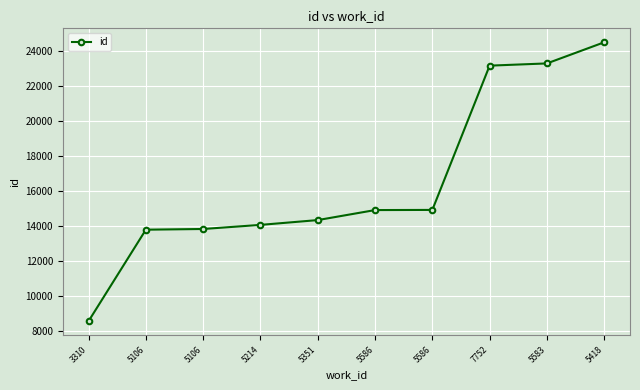

How many lines are shown in the chart?

1